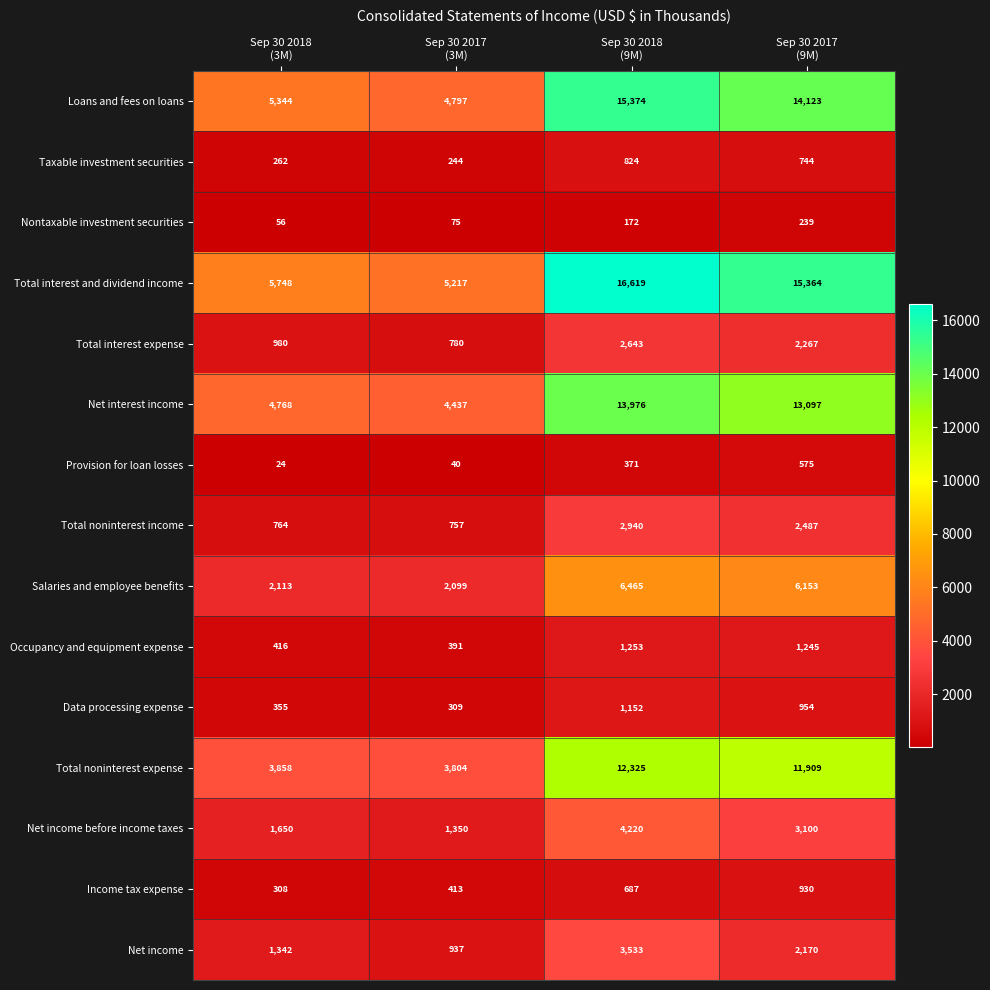

Which series has the largest total across all categories?

Total interest and dividend income